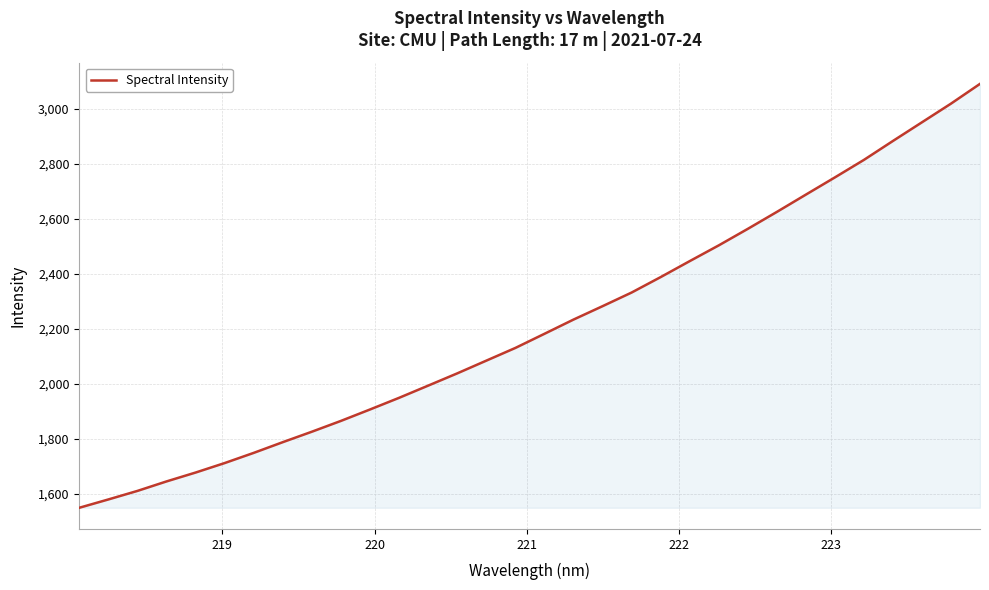

What is the maximum value shown in the chart?

3091.3